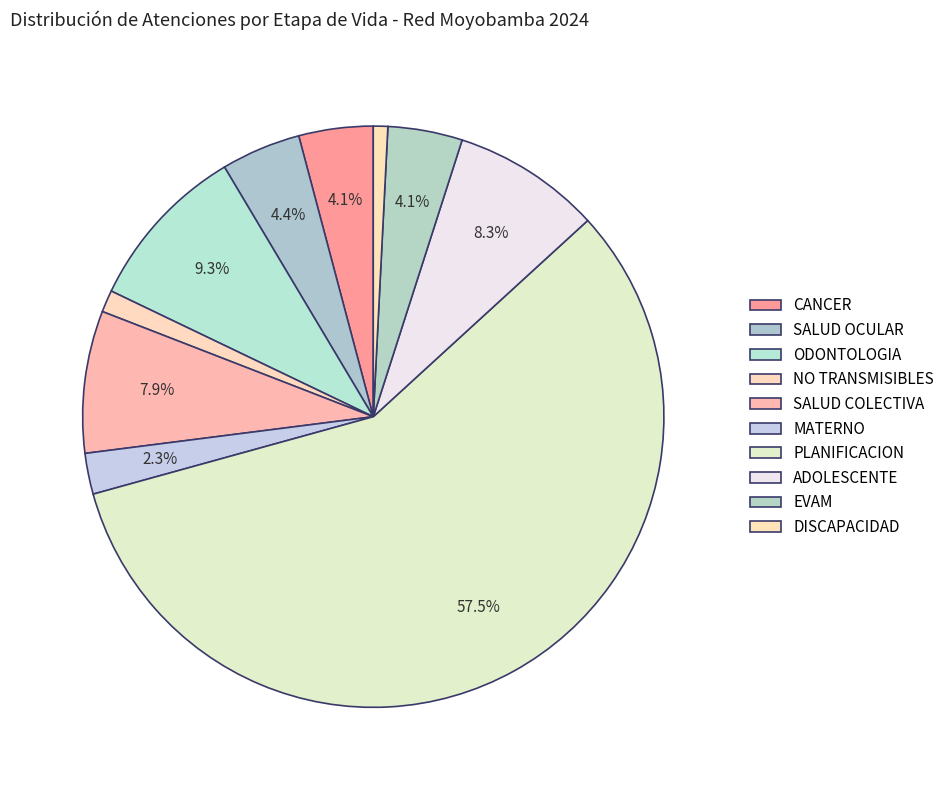

How much of the chart is everything except ADOLESCENTE?

91.7%